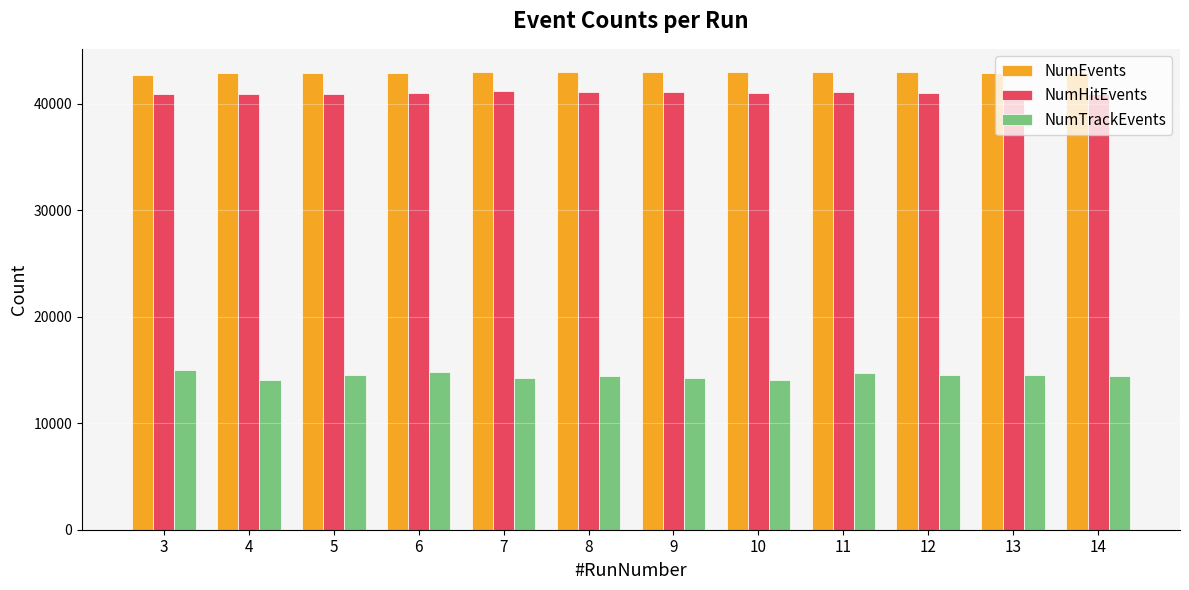

The value of NumTrackEvents at 10 is 14059. True or false?

True